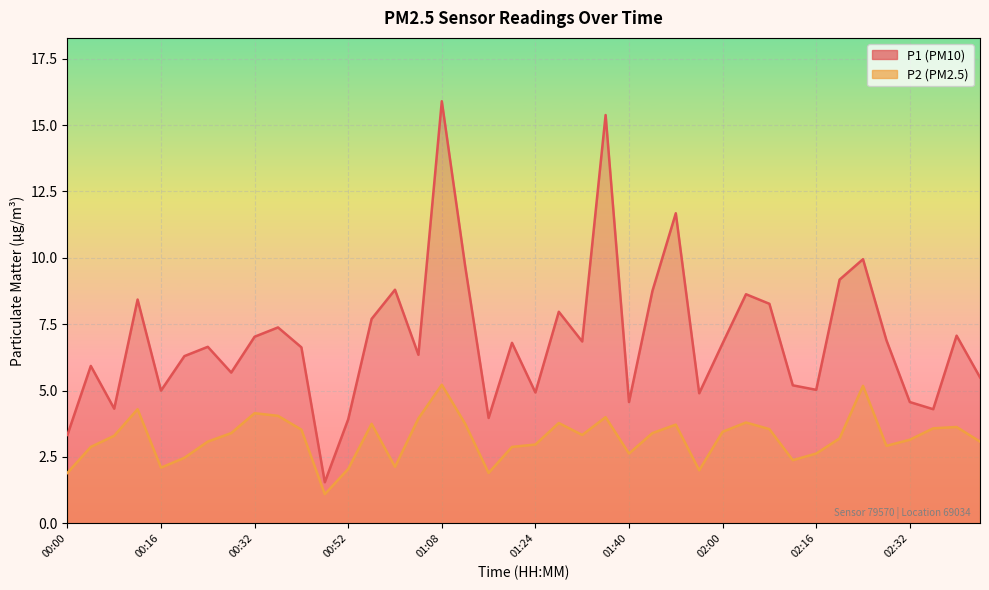

True or false: P1 has a value of 6.3 at 01:04.

True